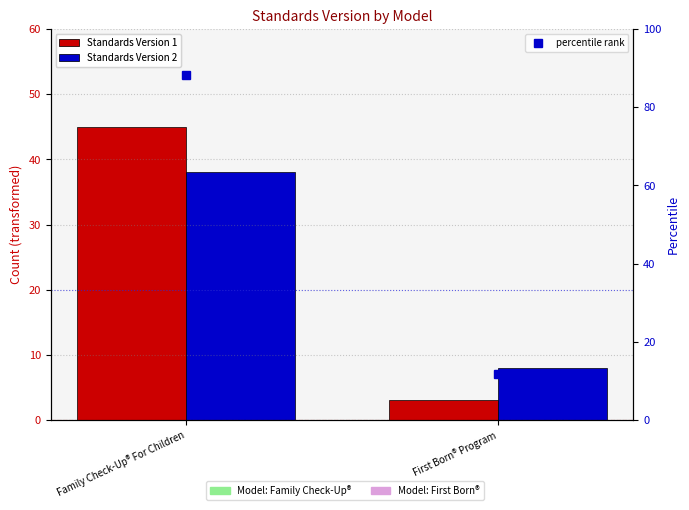

What is the average value of the Standards Version 1 series?

24